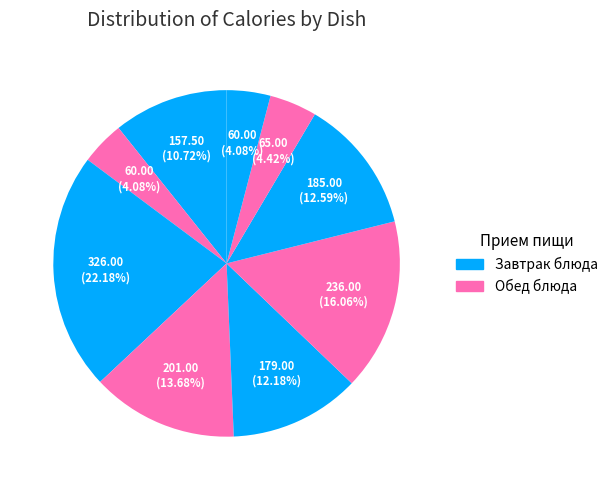

How many slices are in this pie chart?

9